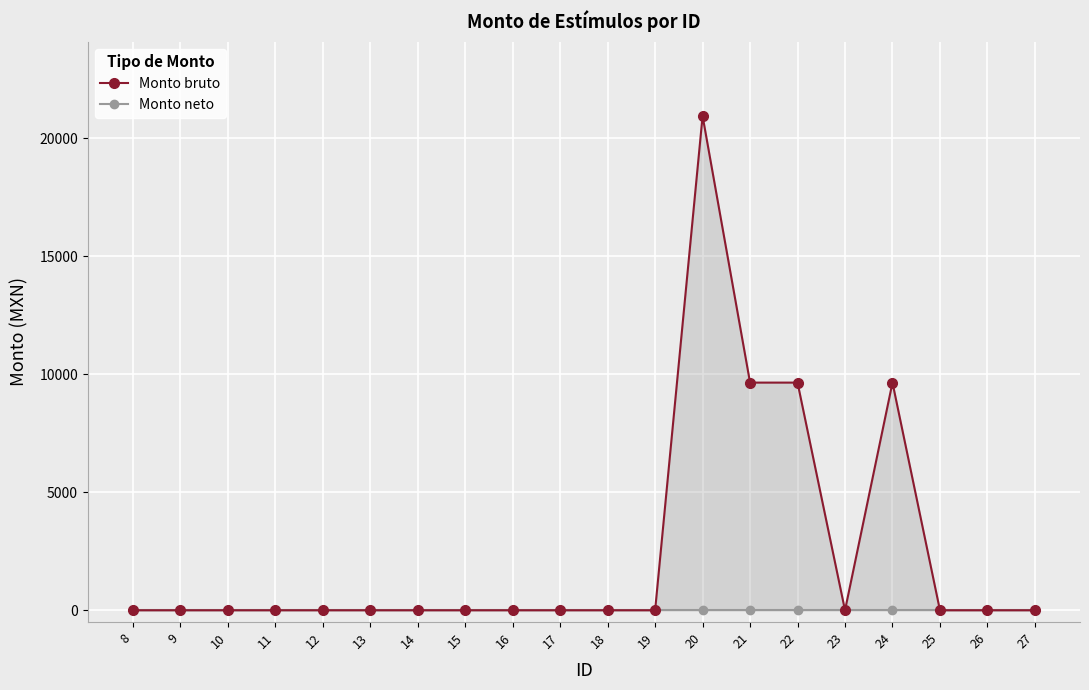

Reading left to right, list all the values displayed in this chart.

Monto bruto: 0	0	0	0	0	0	0	0	0	0	0	0	20950	9650	9650	0	9650	0	0	0
Monto neto: 0	0	0	0	0	0	0	0	0	0	0	0	0	0	0	0	0	0	0	0